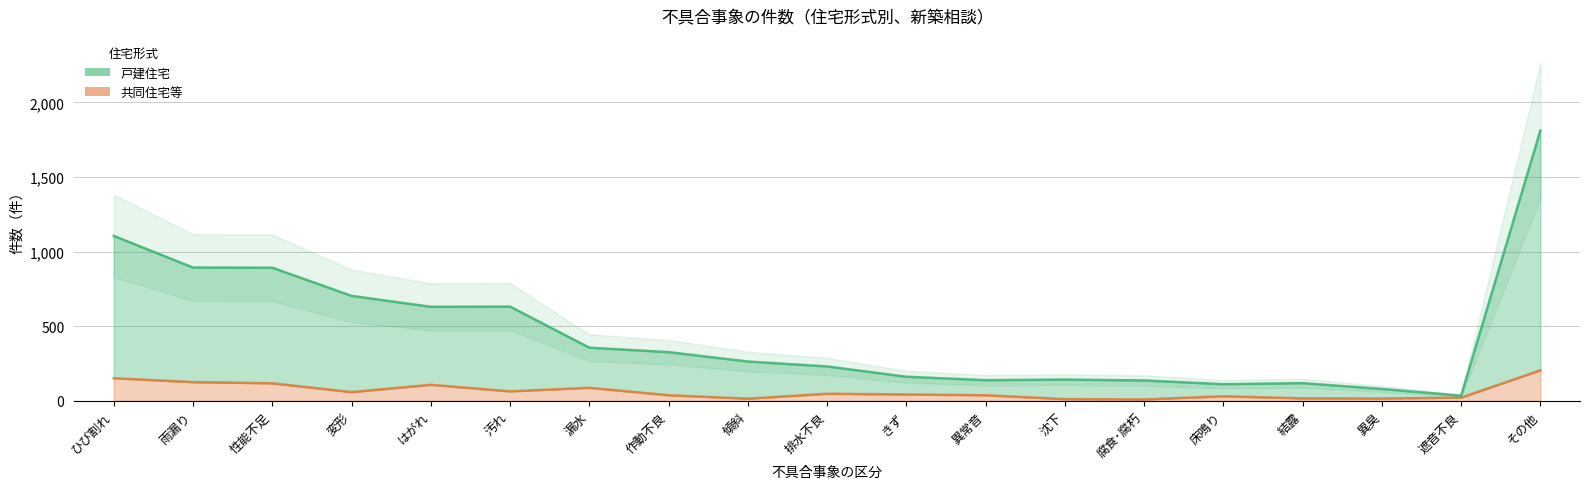

Does the chart display data point markers on the line(s)?

No